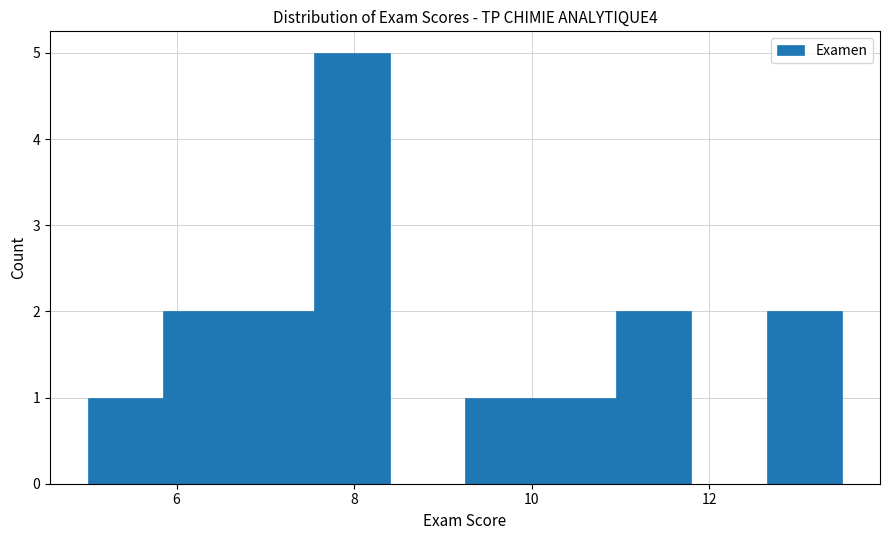

Which range on the x-axis has the tallest bar?

7.55 to 8.40